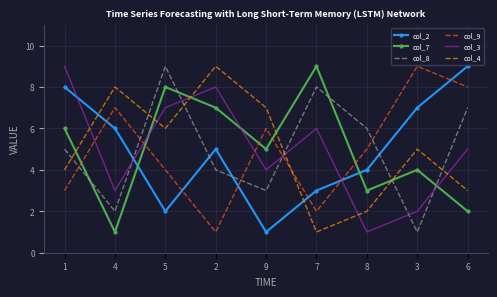

After their last crossing, which series has the higher values: col_4 or col_9?

col_9